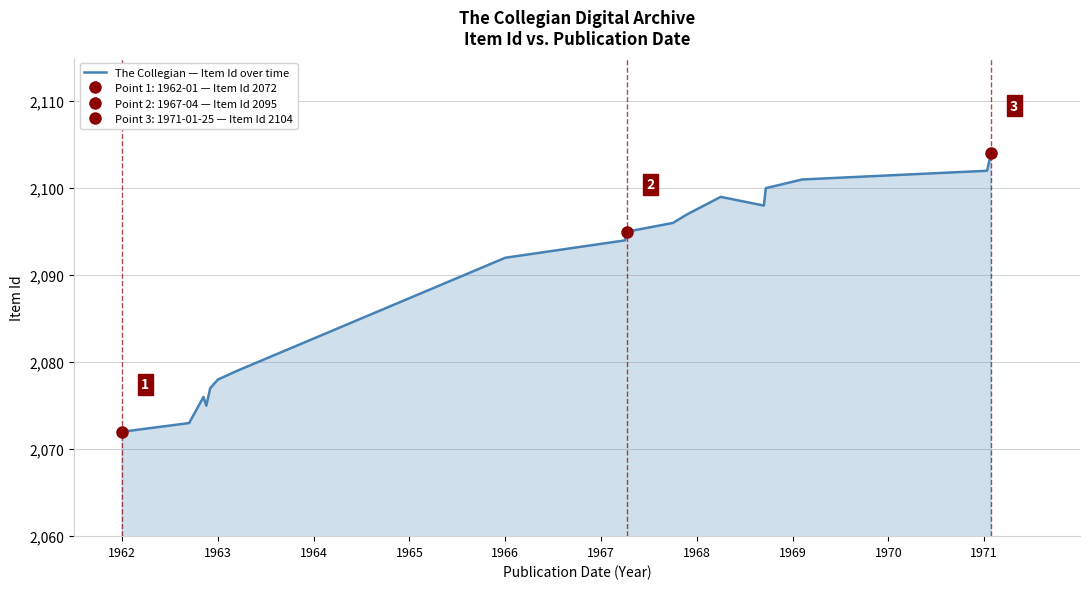

What is the smallest value displayed?

2072